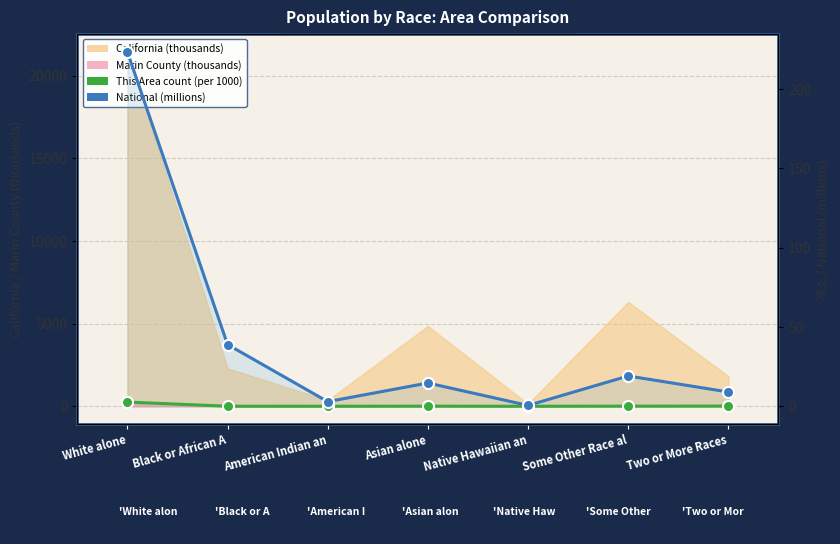

List the labels in order of National (millions) value, largest first.

White alone, Black or African A, Some Other Race al, Asian alone, Two or More Races, American Indian an, Native Hawaiian an